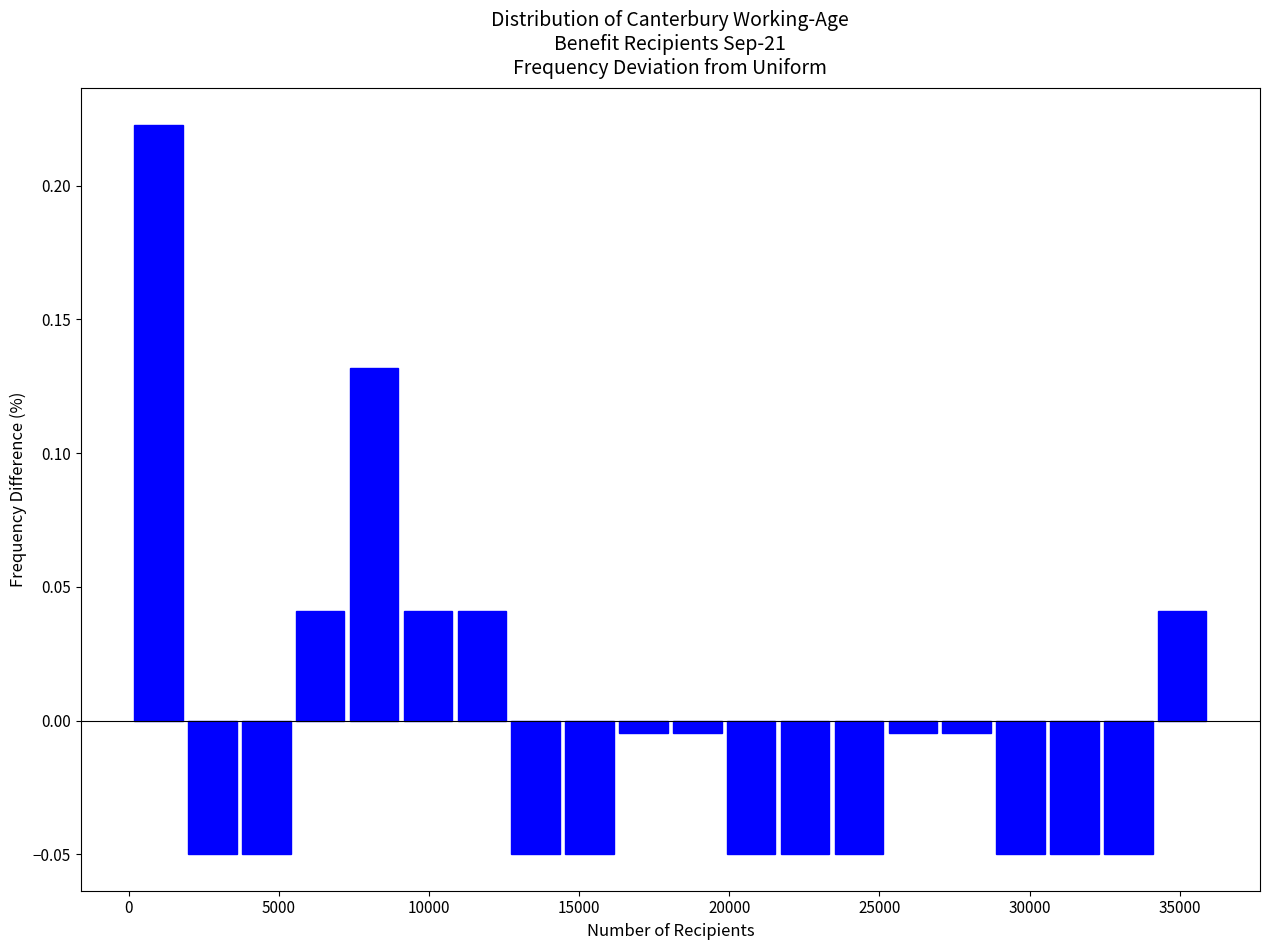

Read against the x-axis, roughly where is the centre of the tallest bar?

1000